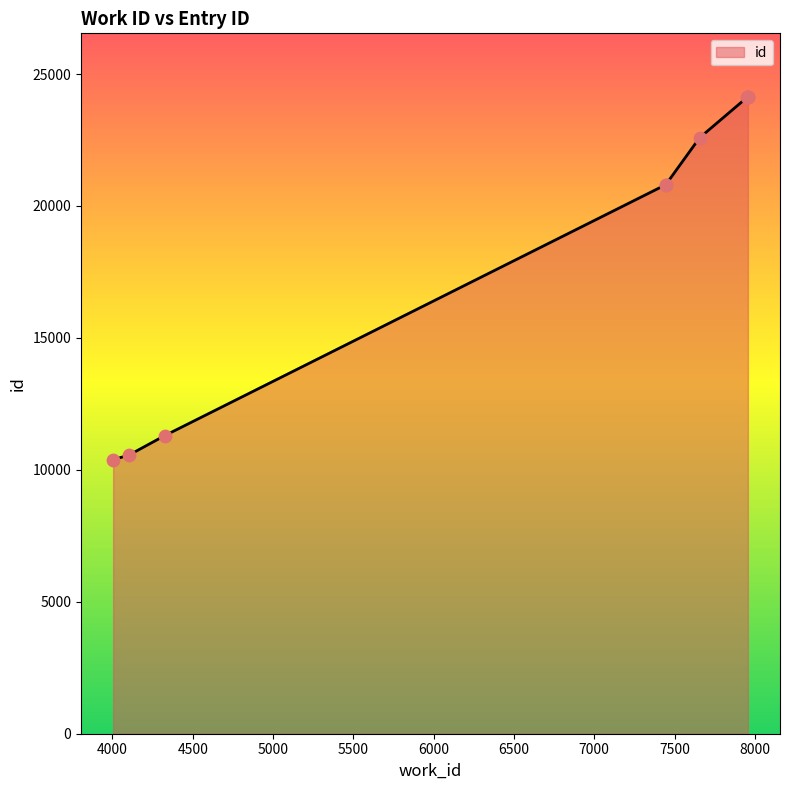

Between 7956 and 7446, which is larger?

7956